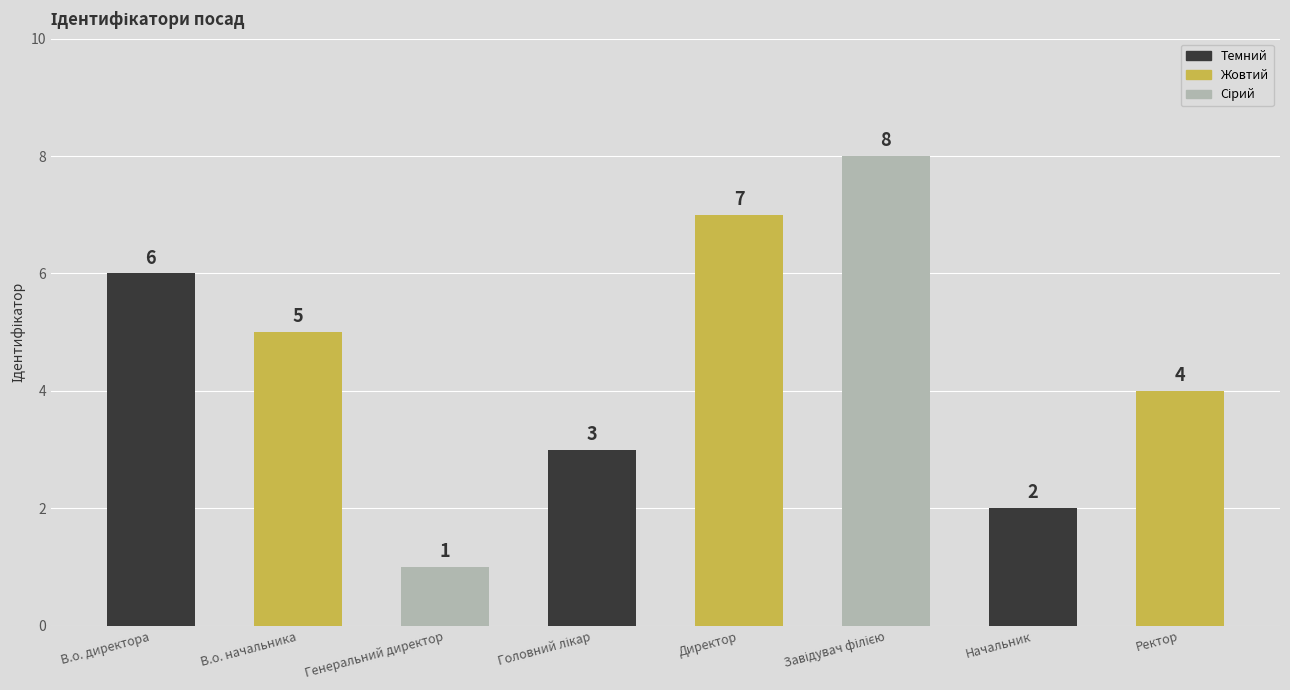

How many bars are there in total?

8